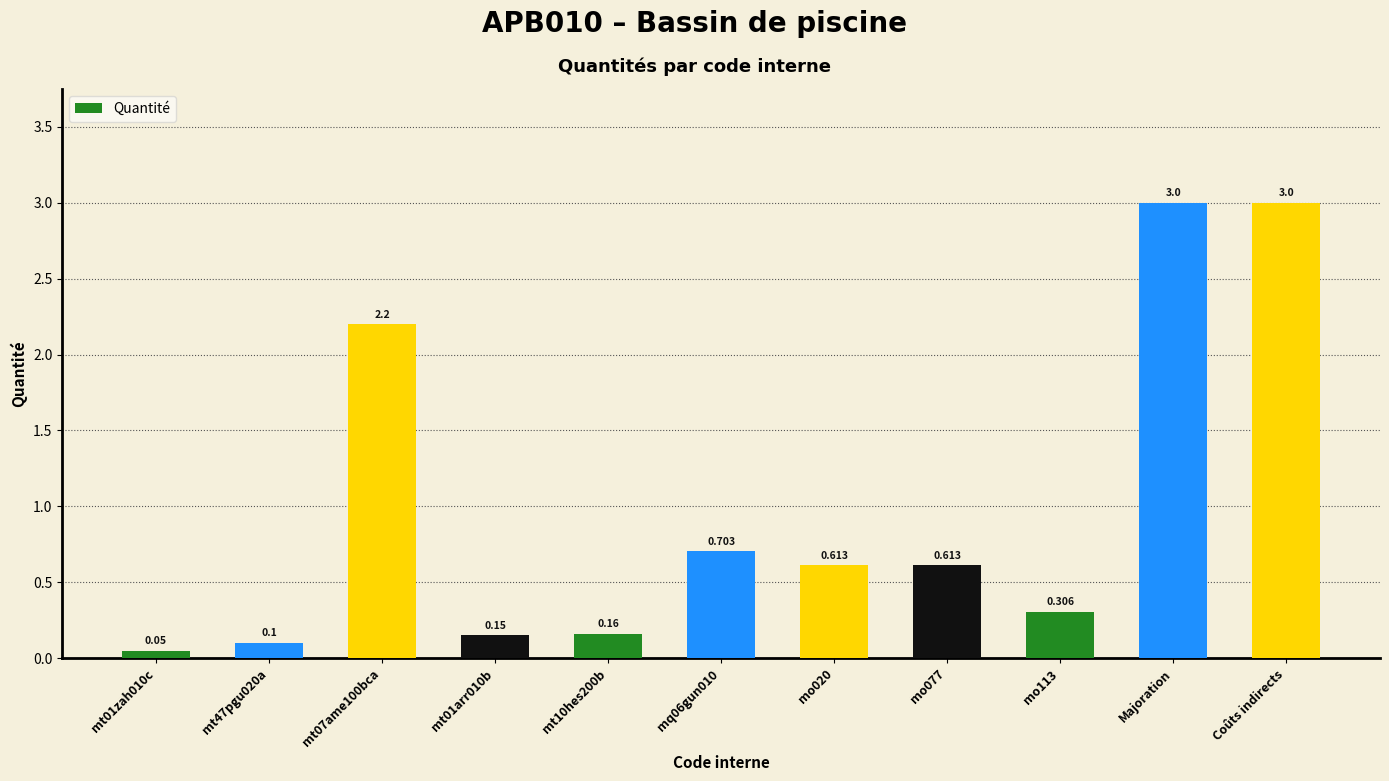

What is the value of the 2nd bar from the left?

0.1